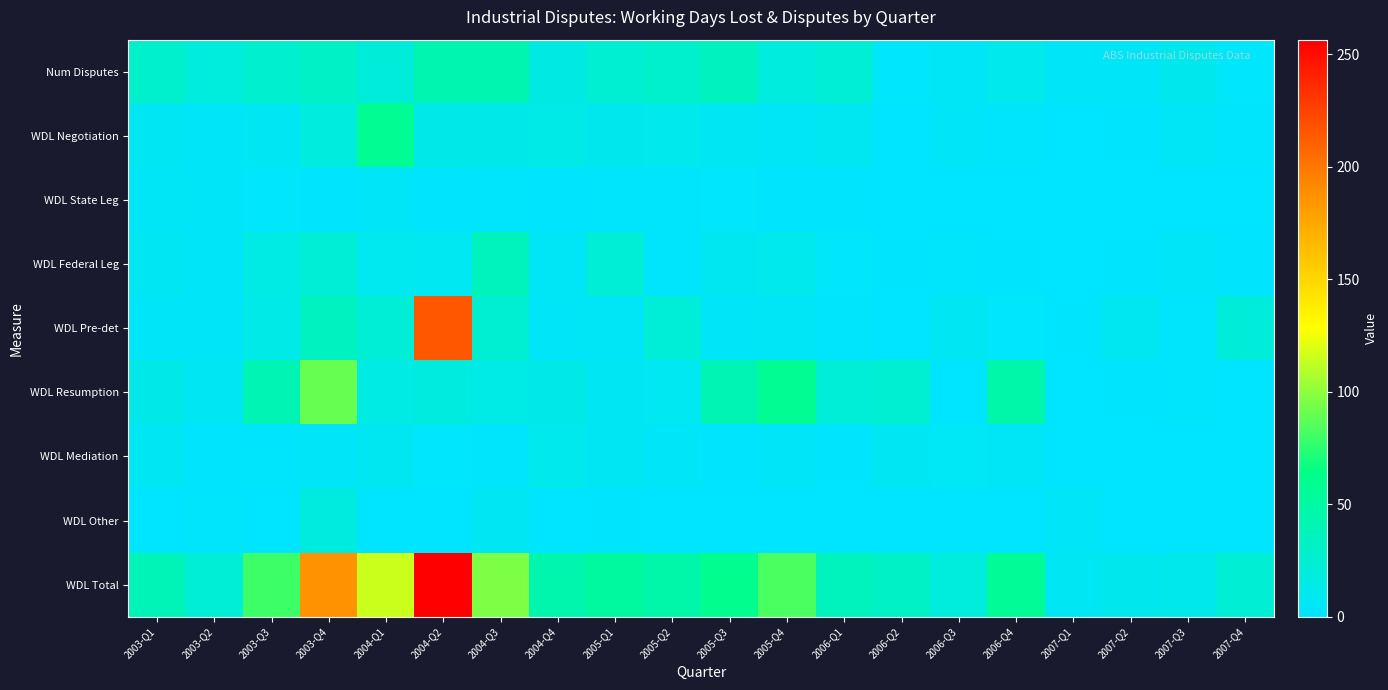

Which has a higher value, 2003-Q3 or 2006-Q3?

2003-Q3